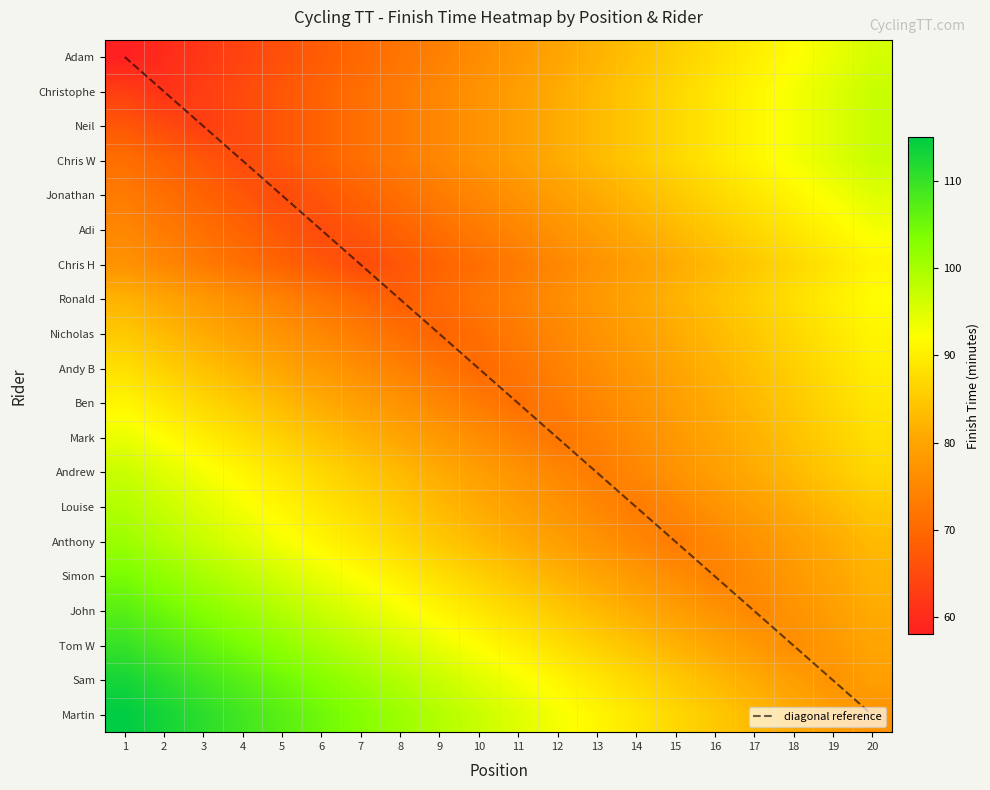

True or false: Christophe has a value of 124 at 10.

False